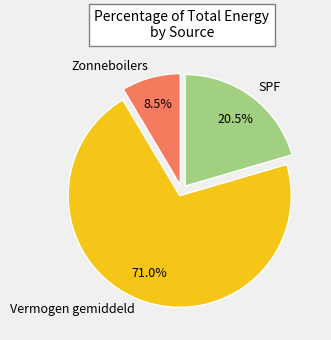

What is the largest slice in the pie chart?

Vermogen gemiddeld